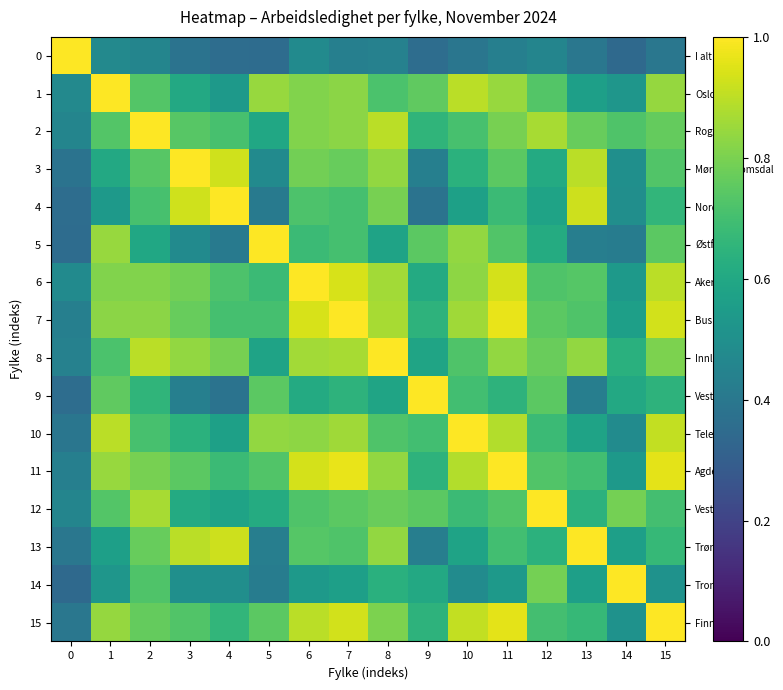

At which category is the sum across all series the highest?

7